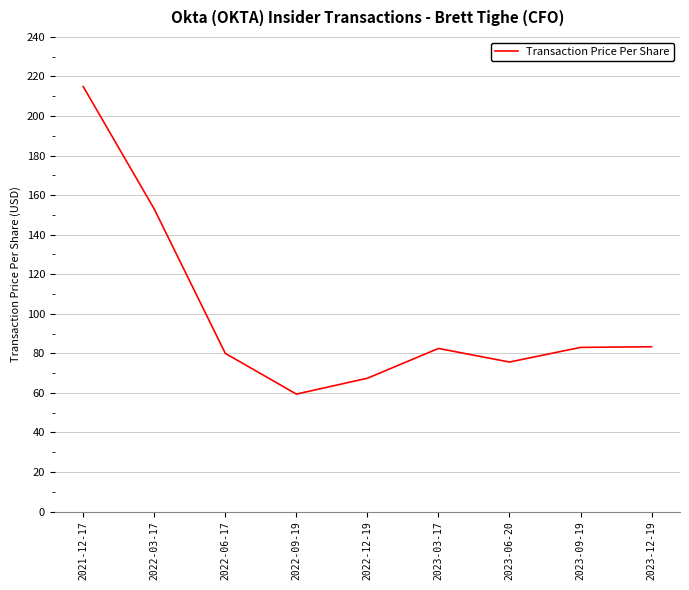

What value does the data have at 2022-09-19?

59.4